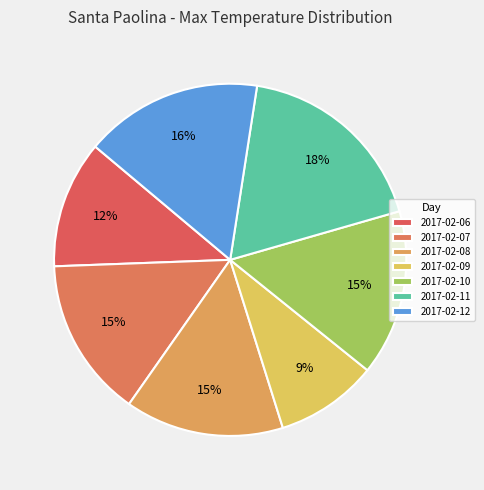

To the nearest percent, what is the average slice percentage?

14%